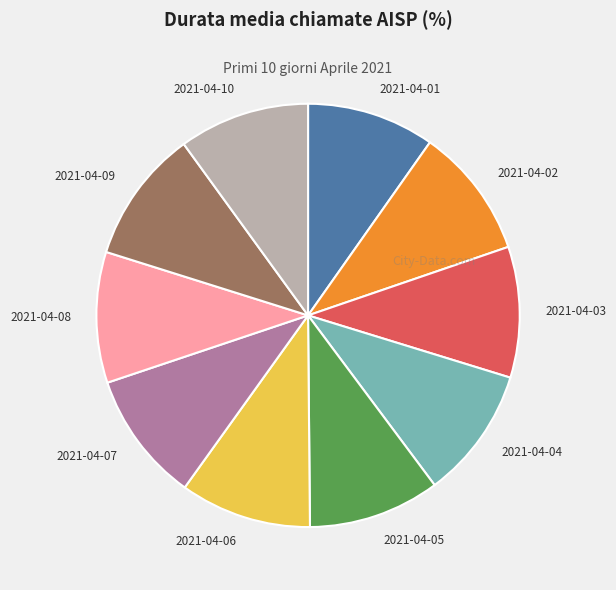

Approximately how many times larger is the value at 2021-04-05 compared to 2021-04-09?

1.0